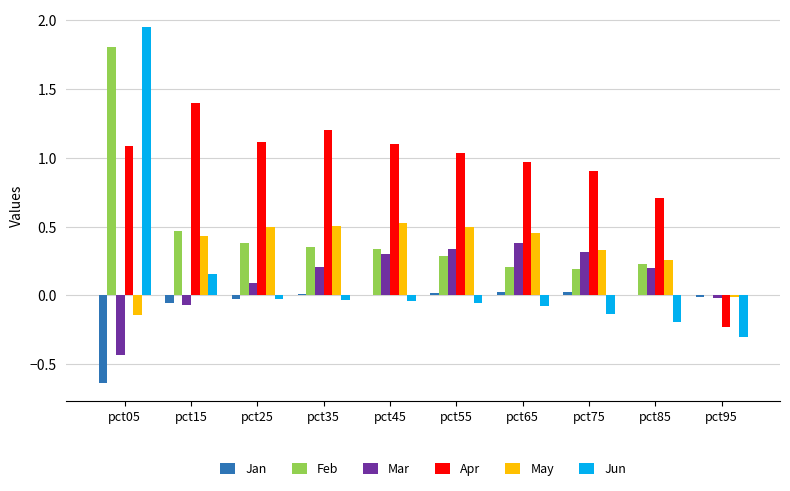

How many series are shown in this chart?

6